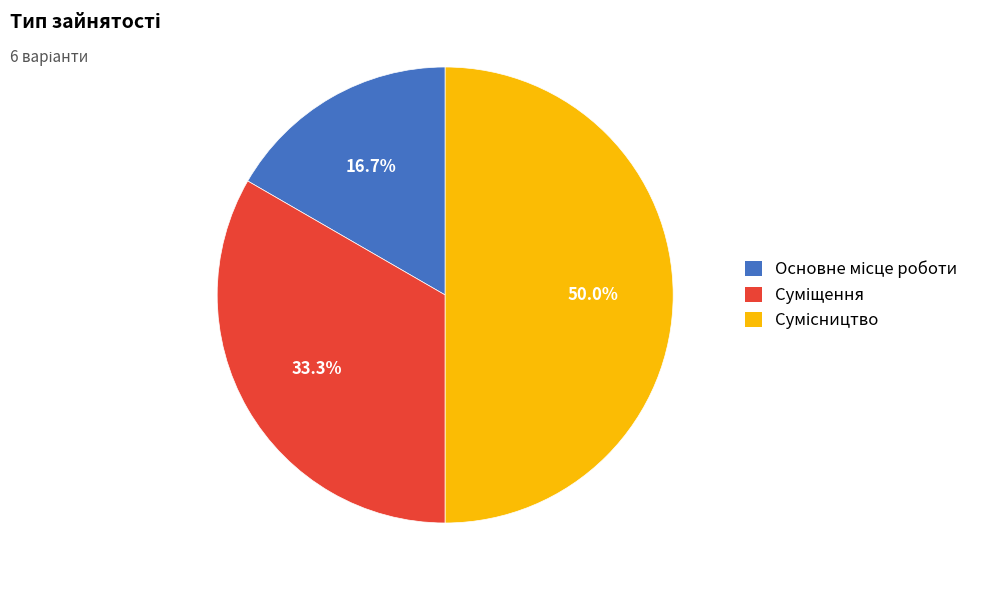

What is the total percentage of Суміщення and Основне місце роботи?

50.0%